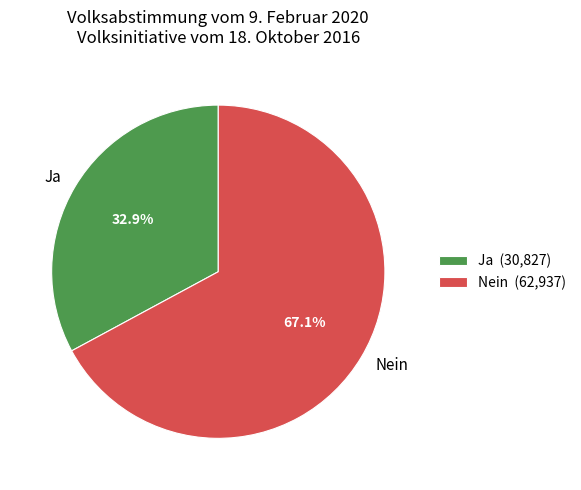

Approximately how many times larger is the value at Nein compared to Ja?

2.0